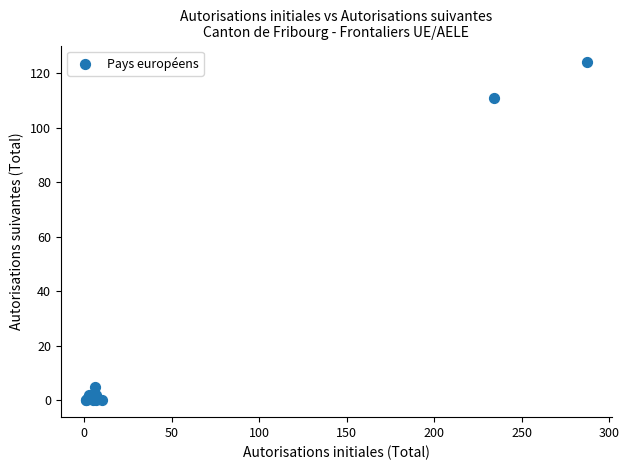

What Y value in the scatter plot is closest to 62?

111